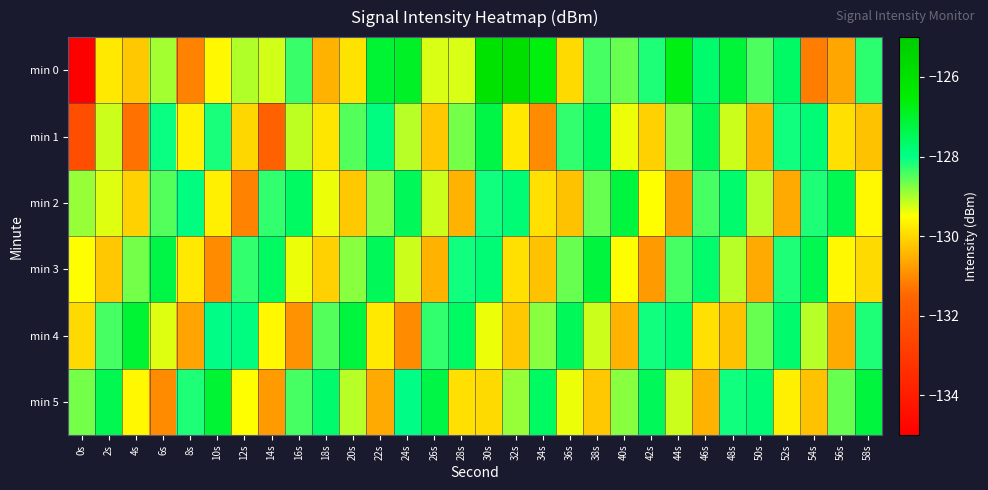

What is the minimum value shown in the chart?

-219.6